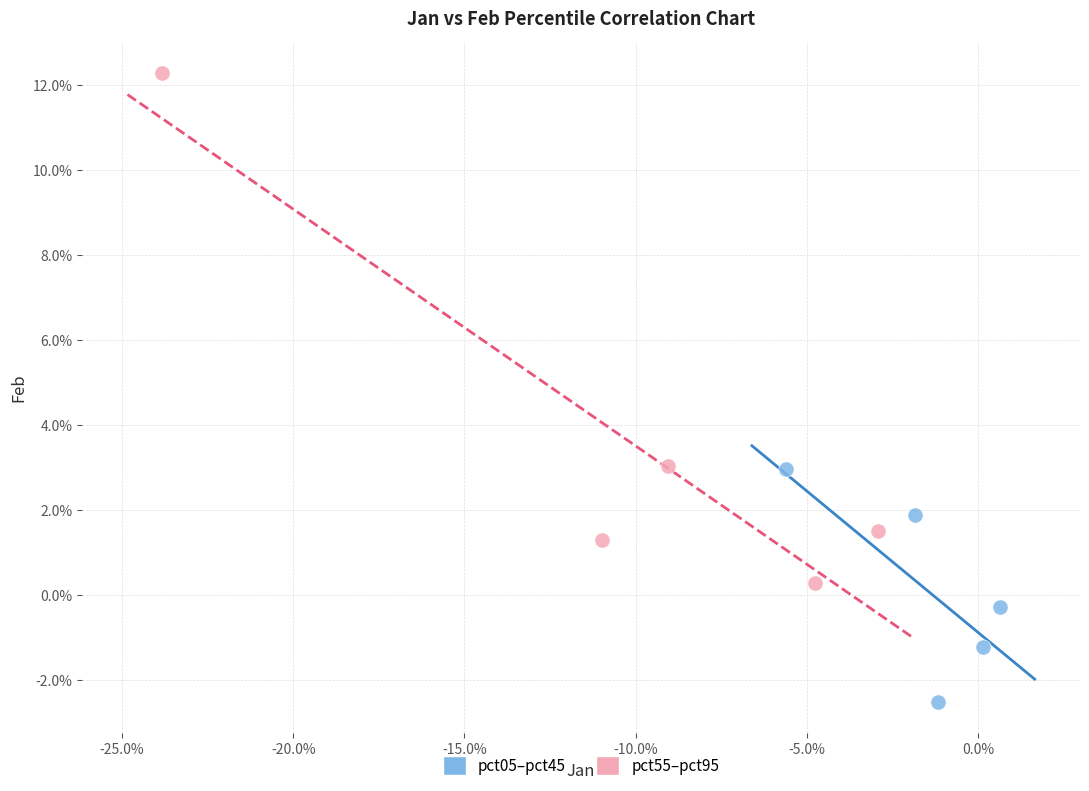

What are all the series names shown in the legend?

pct05–pct45, pct55–pct95